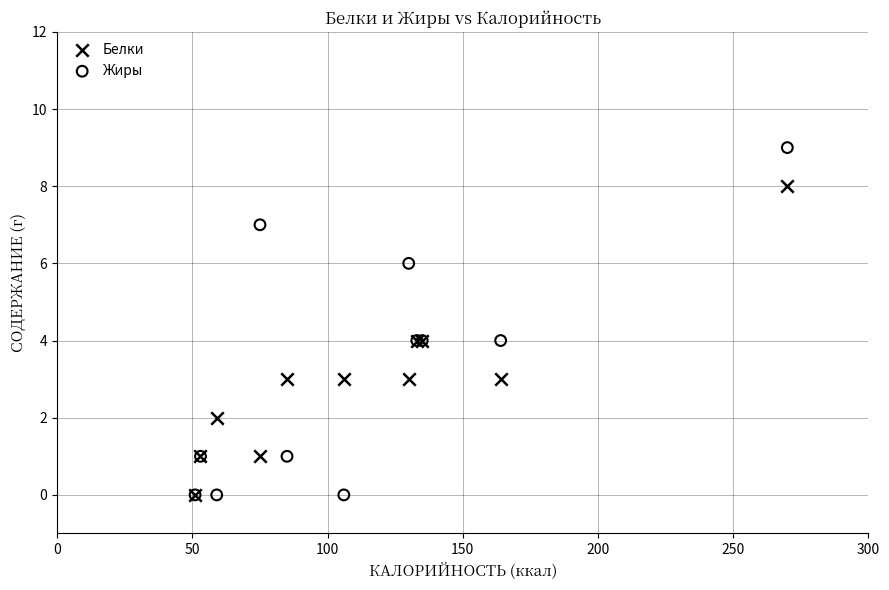

What are all the series names shown in the legend?

Белки, Жиры